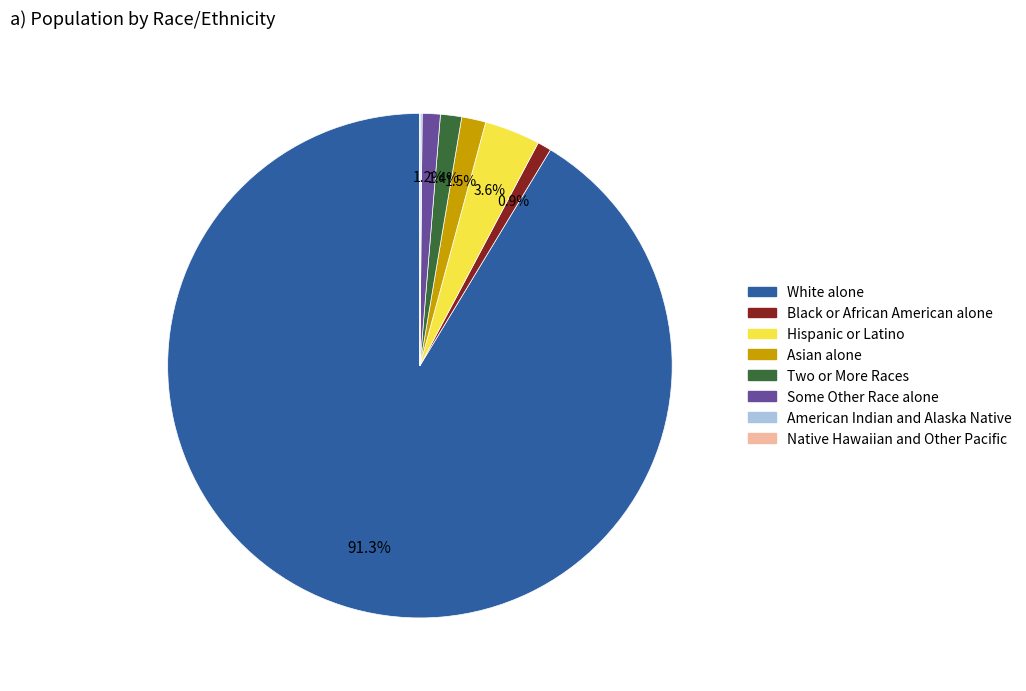

Between White alone and Two or More Races, which is larger?

White alone